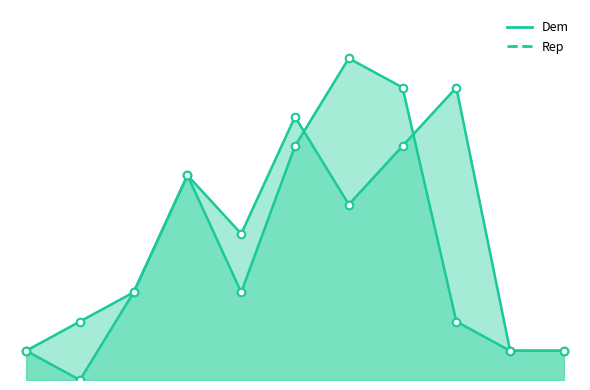

At how many categories does at least one series exceed 4?

6